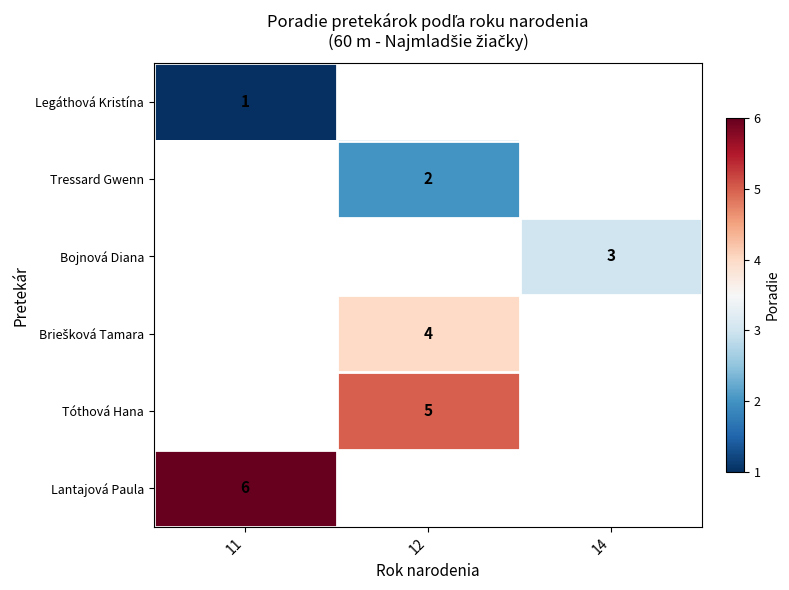

True or false: Lantajová Paula has a value of 6 at 11.

True